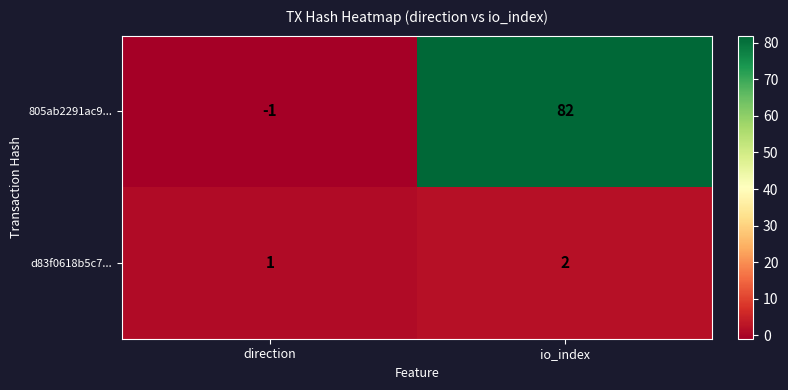

Which series has the largest total across all categories?

805ab2291ac9...